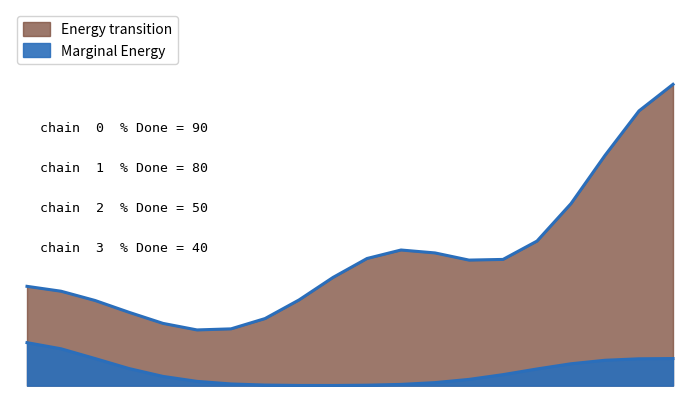

How many series are shown in this chart?

2